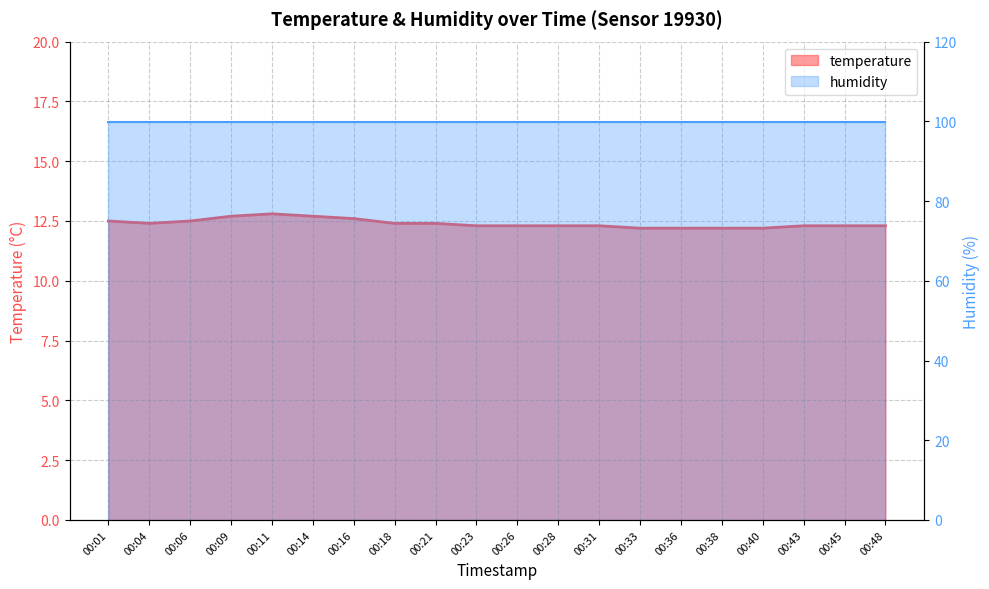

List the series in order of their peak value, highest first.

humidity, temperature